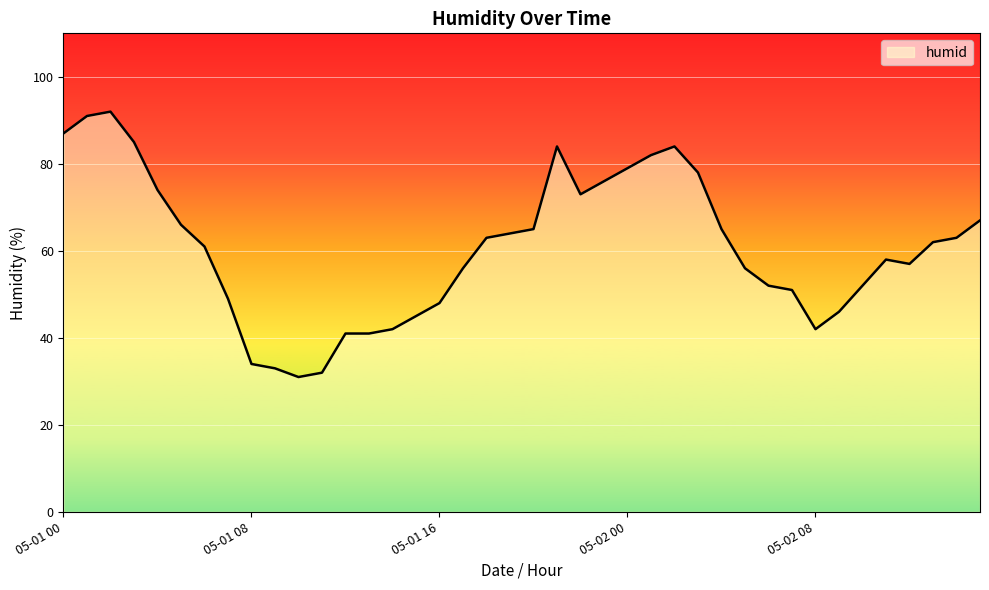

What is the difference between the maximum and minimum values?

61